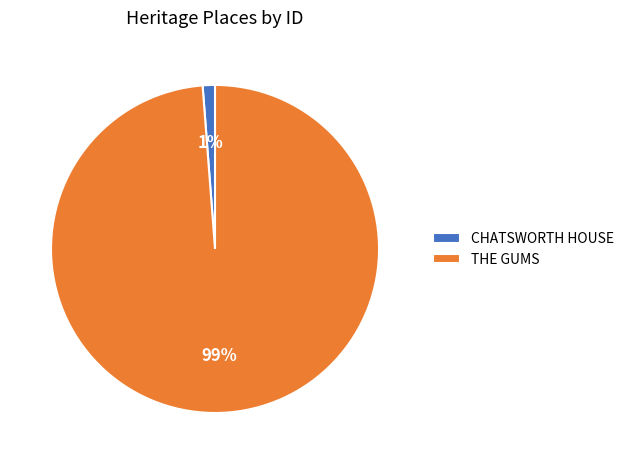

To the nearest percent, what percentage of the pie is THE GUMS?

99%